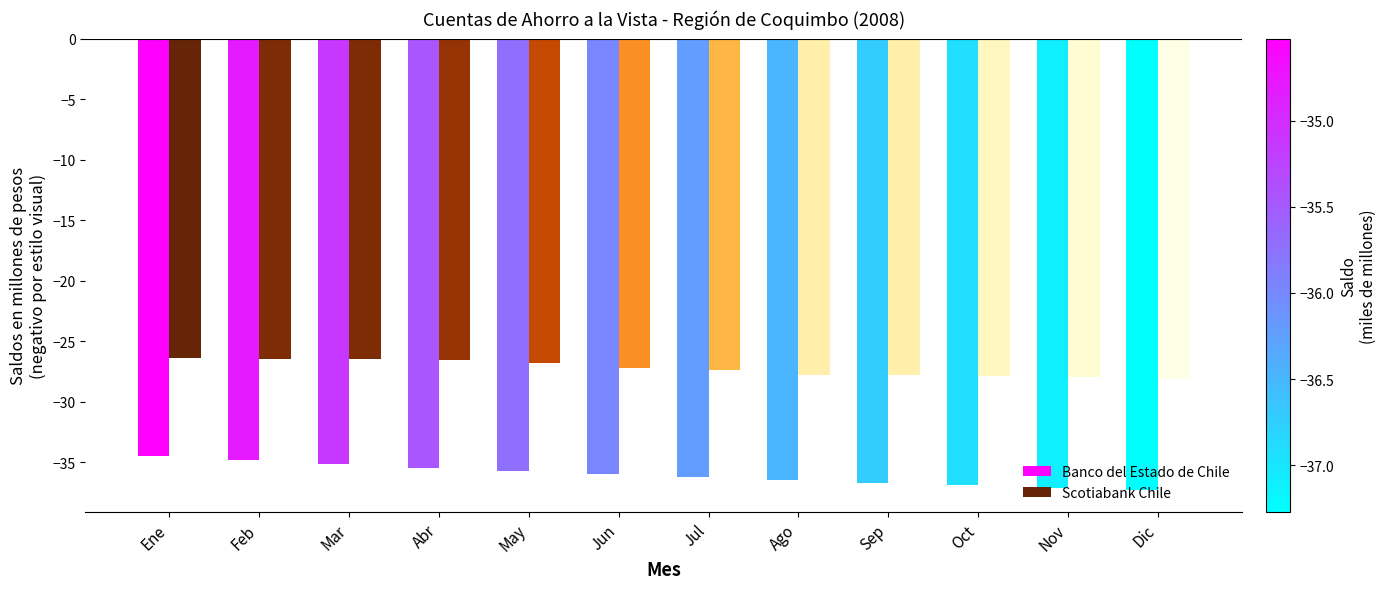

What is the difference between the Banco del Estado de Chile values at Mar and Jul?

1.1